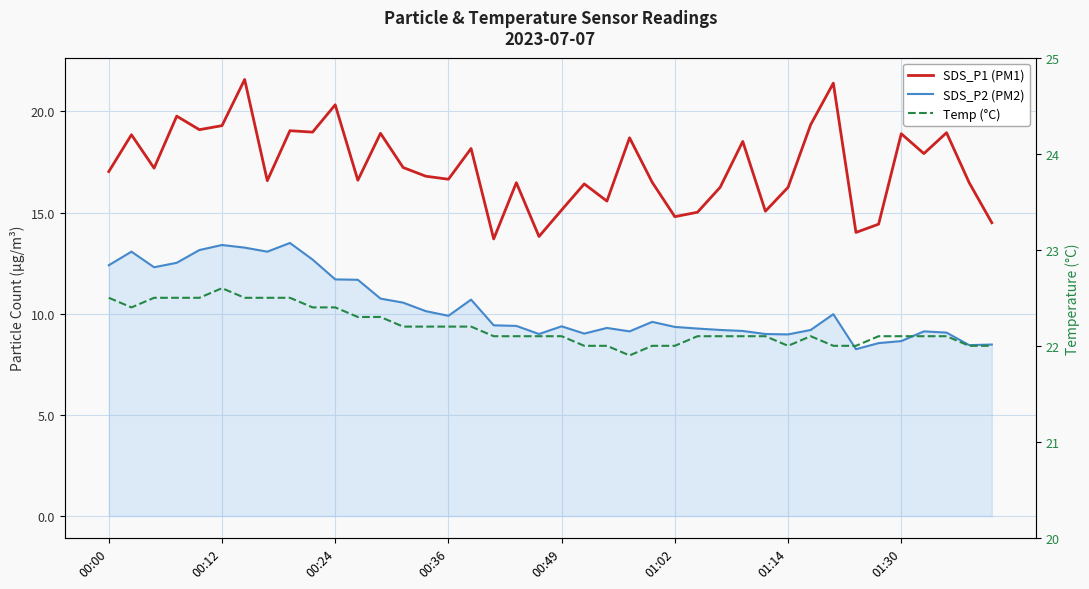

Which series has the largest range (max minus min)?

SDS_P1 (PM1)